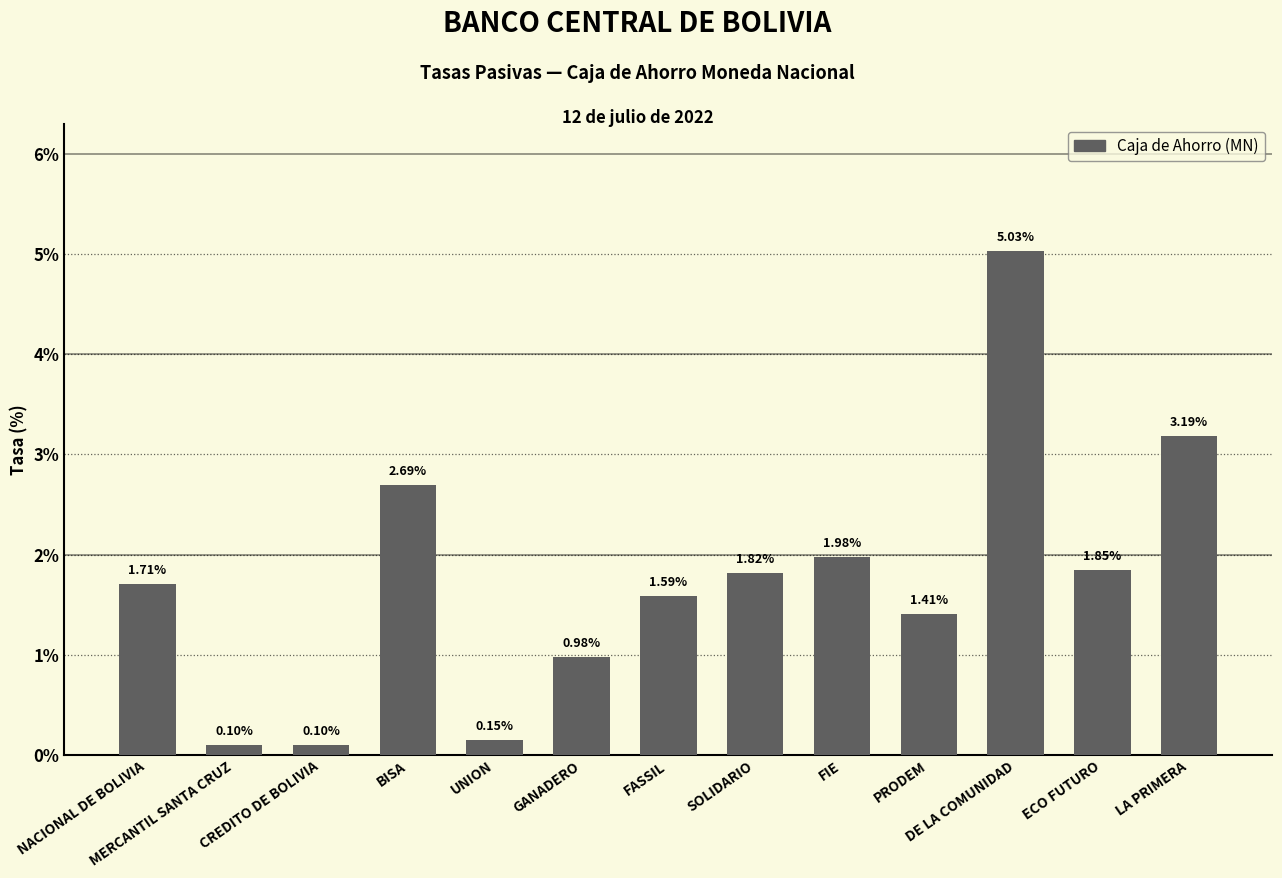

What is the label of the 5th bar from the right?

FIE